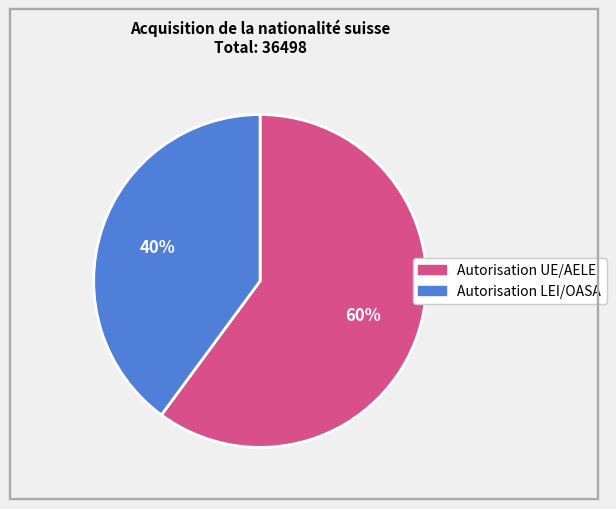

To the nearest percent, what percentage of the pie is Autorisation LEI/OASA?

40%